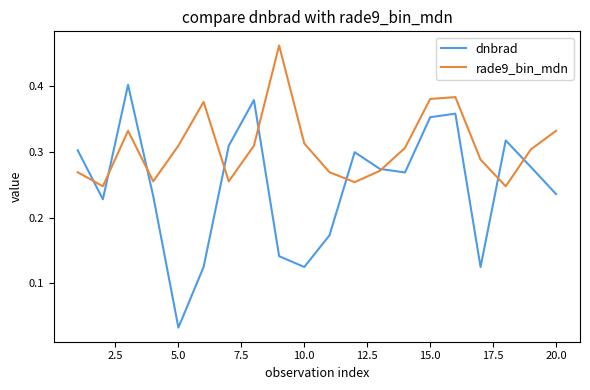

Rank the series by their maximum value, from lowest to highest.

dnbrad, rade9_bin_mdn